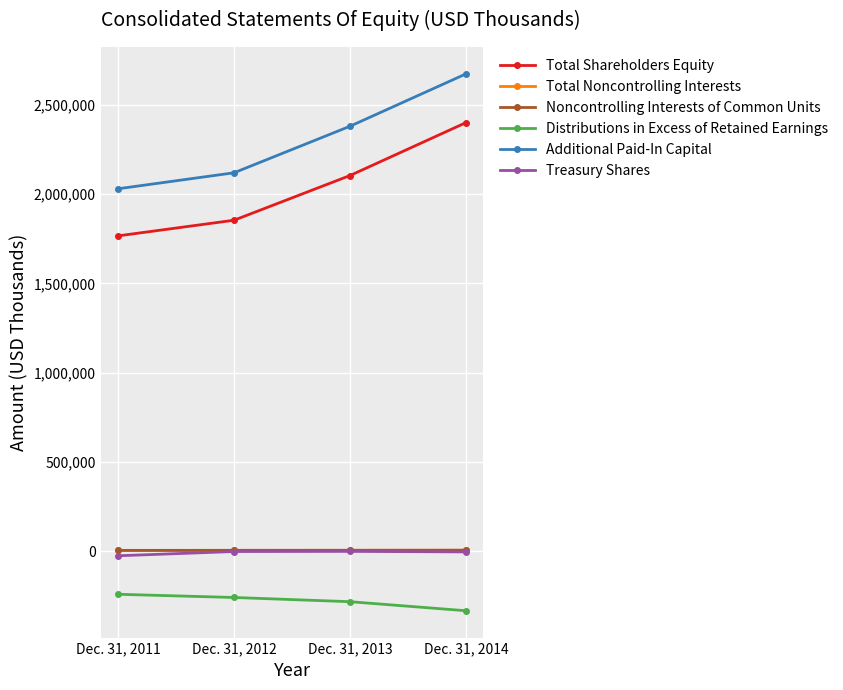

True or false: Distributions in Excess of Retained Earnings and Additional Paid-In Capital cross at least once.

False